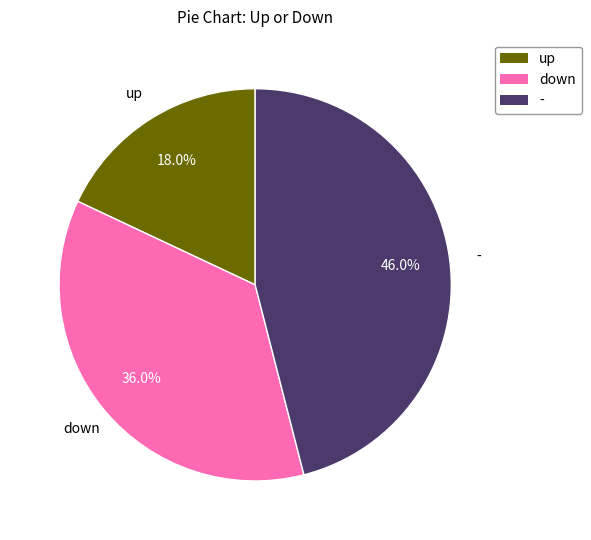

What percentage is NOT represented by -?

54.0%